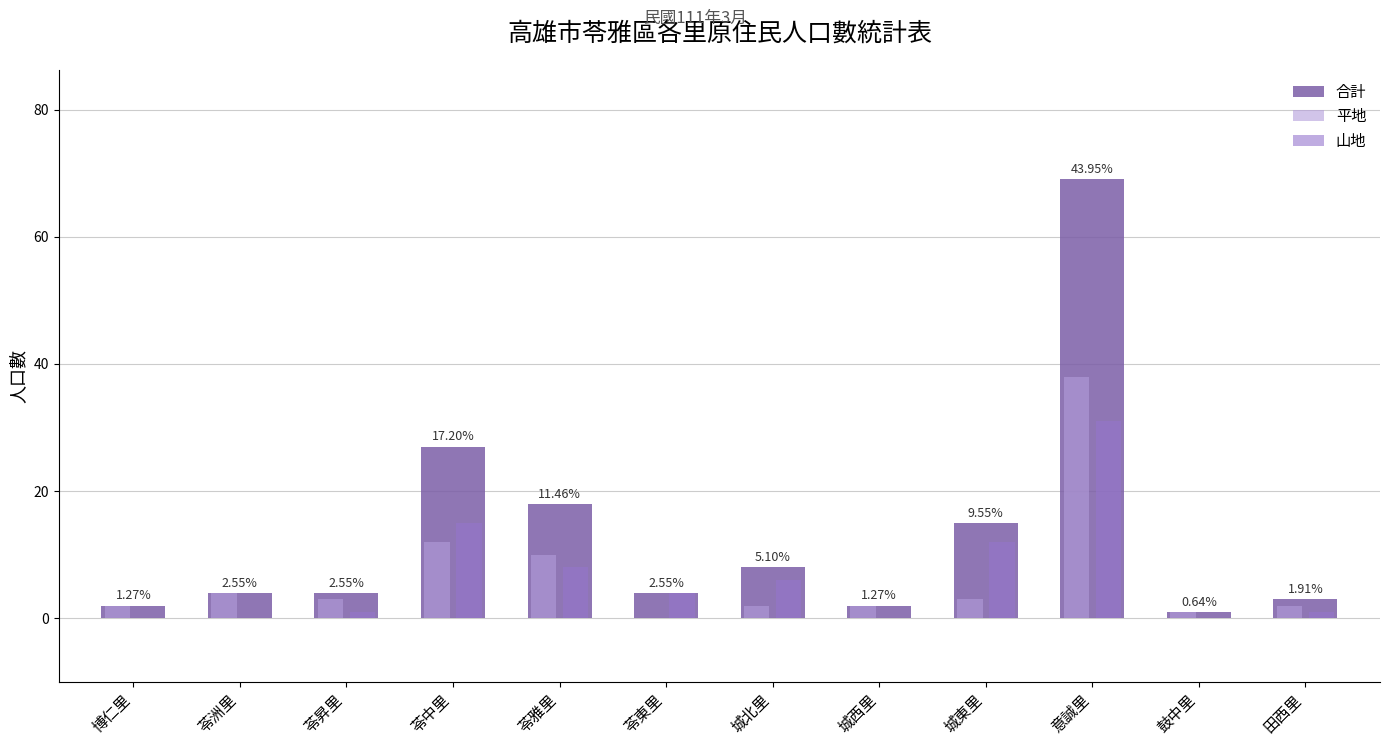

Reading left to right, extract all data points from this chart.

合計: 博仁里=2	苓洲里=4	苓昇里=4	苓中里=27	苓雅里=18	苓東里=4	城北里=8	城西里=2	城東里=15	意誠里=69	鼓中里=1	田西里=3
平地: 博仁里=2	苓洲里=4	苓昇里=3	苓中里=12	苓雅里=10	苓東里=0	城北里=2	城西里=2	城東里=3	意誠里=38	鼓中里=1	田西里=2
山地: 博仁里=0	苓洲里=0	苓昇里=1	苓中里=15	苓雅里=8	苓東里=4	城北里=6	城西里=0	城東里=12	意誠里=31	鼓中里=0	田西里=1